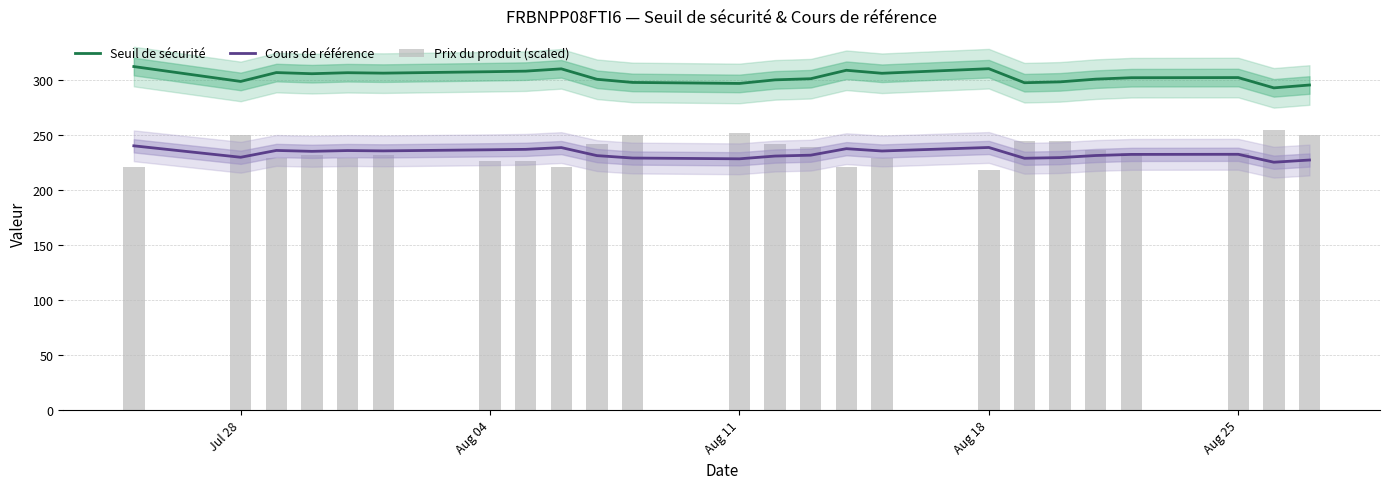

Does the chart contain stacked bars?

No